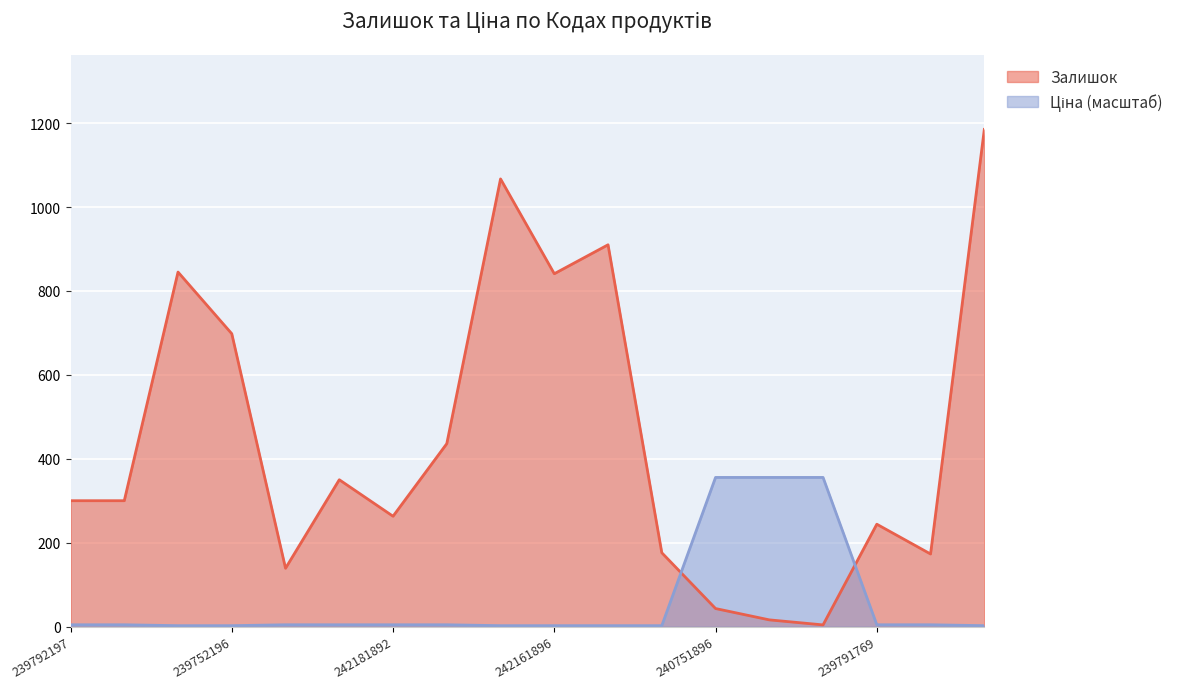

How many lines are shown in the chart?

2